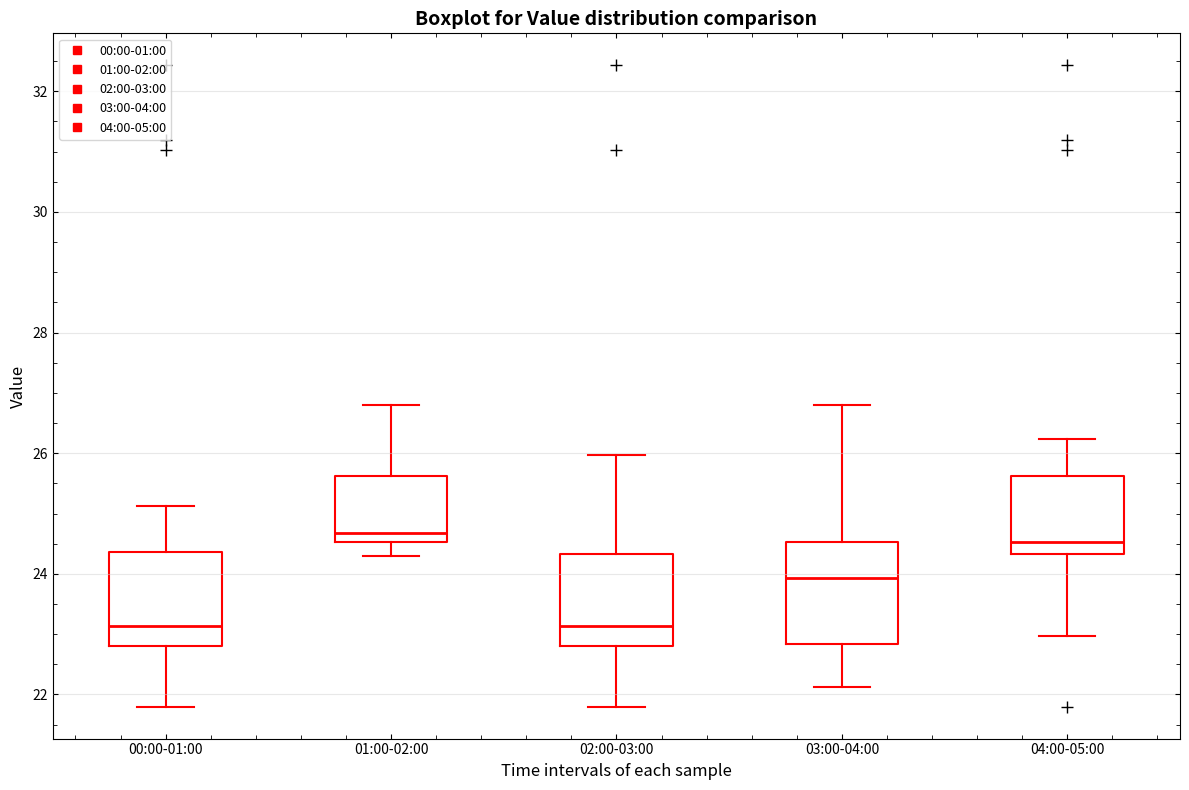

Where does the upper whisker of the box for 03:00-04:00 end on the y-axis? The values are not printed on the chart, so give them approximately, as read against the axis.

26.8